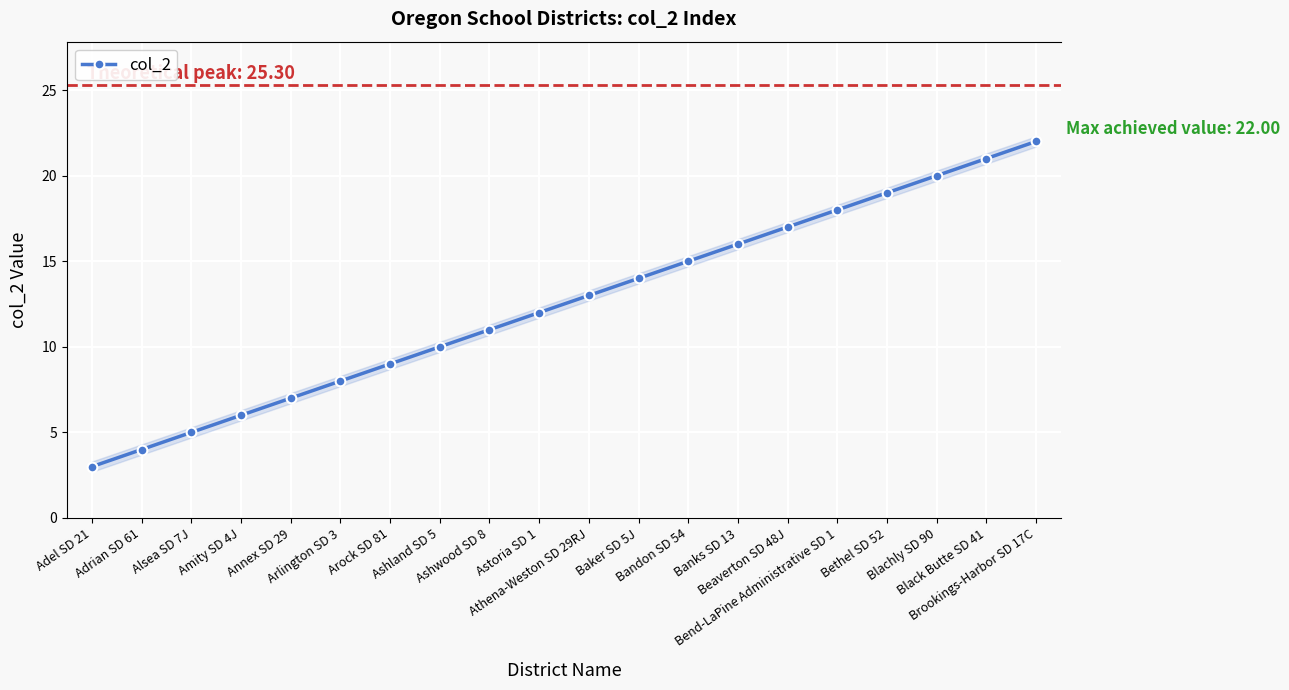

What is the ratio of the value at Brookings-Harbor SD 17C to the value at Adrian SD 61?

5.5